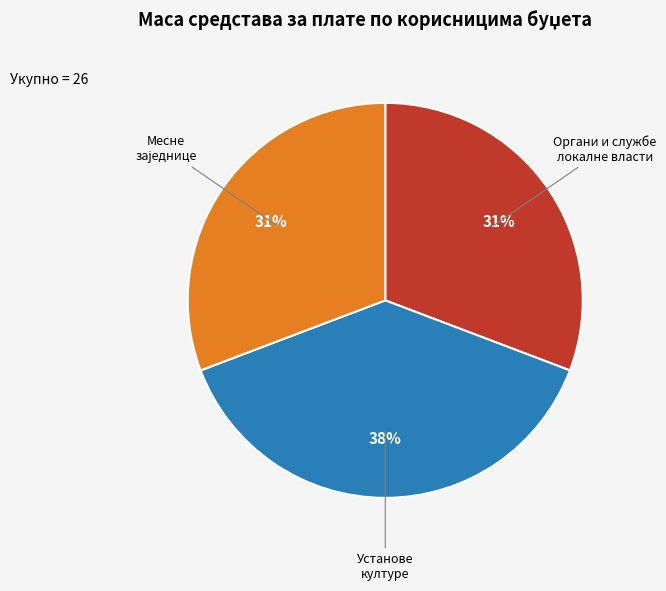

To the nearest percent, what is the average slice percentage?

33%